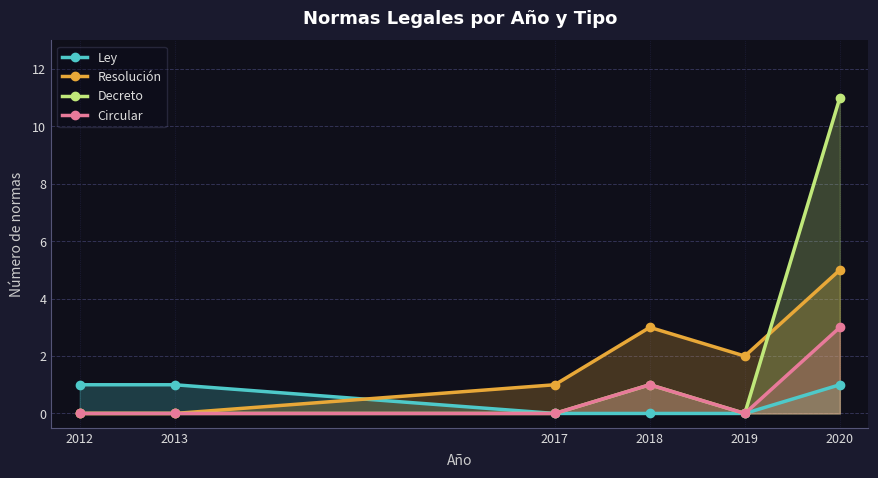

True or false: Decreto has a value of 3 at 2012.

False